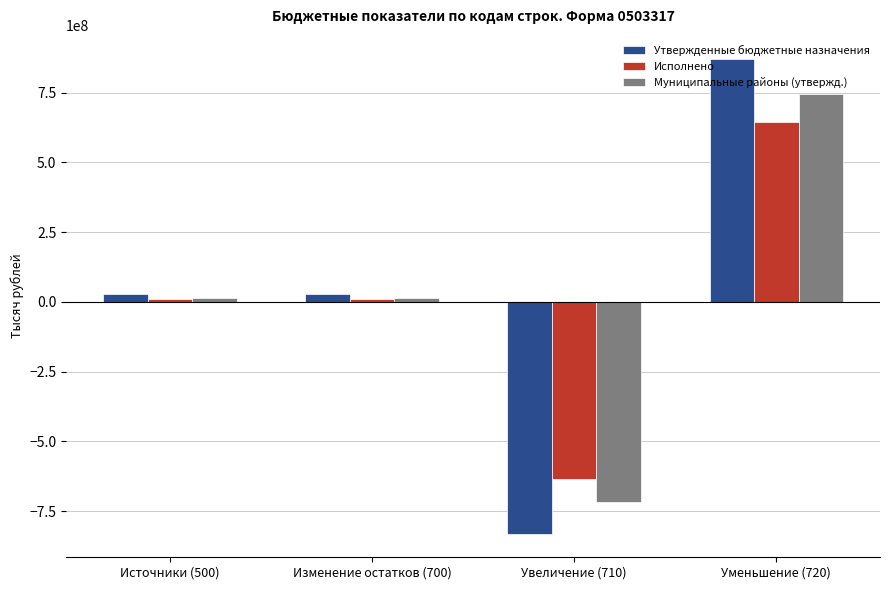

Reading left to right, what are all the values shown in this chart?

Утвержденные бюджетные назначения: 30063296.3	30063296.3	-830530466.1	872289917.5
Исполнено: 8770263.4	8770263.4	-636564992.1	645335255.5
Муниципальные районы (утвержд.): 15058828.3	15058828.3	-718099399.0	744854382.5